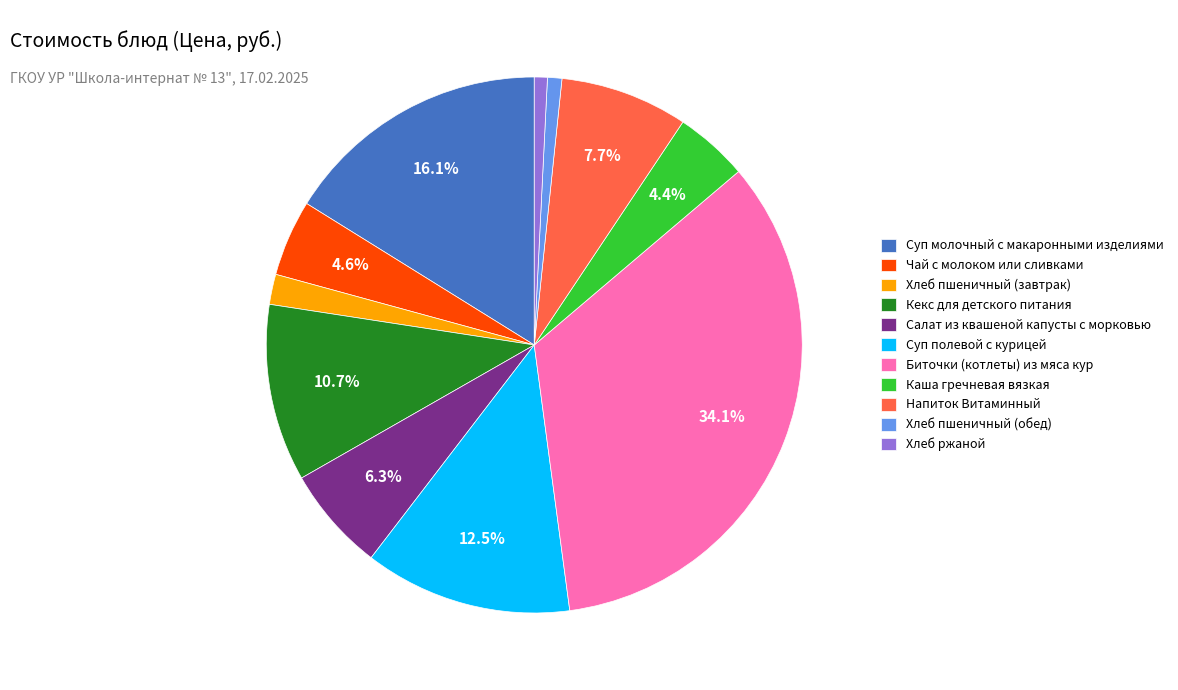

Approximately how many times larger is the value at Суп полевой с курицей compared to Чай с молоком или сливками?

2.7